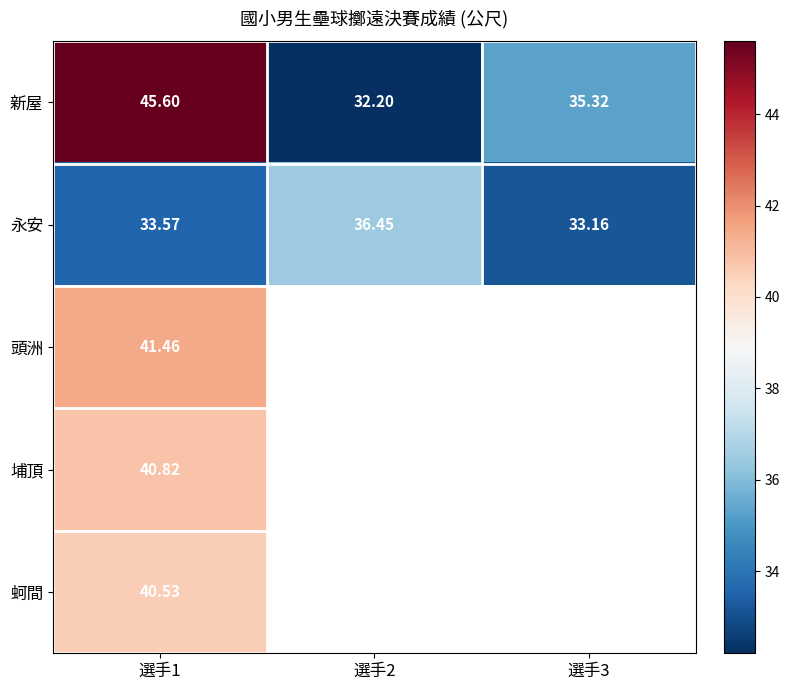

How many categories are shown in the chart?

3